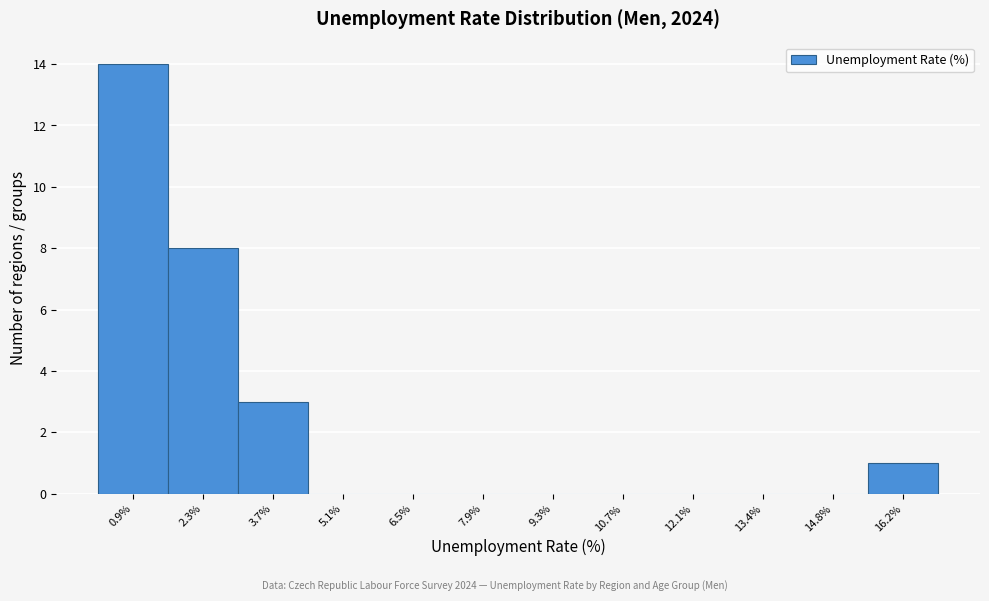

Reading left to right, extract all data points from this chart.

0.9%=14	2.3%=8	3.7%=3	5.1%=0	6.5%=0	7.9%=0	9.3%=0	10.7%=0	12.1%=0	13.4%=0	14.8%=0	16.2%=1